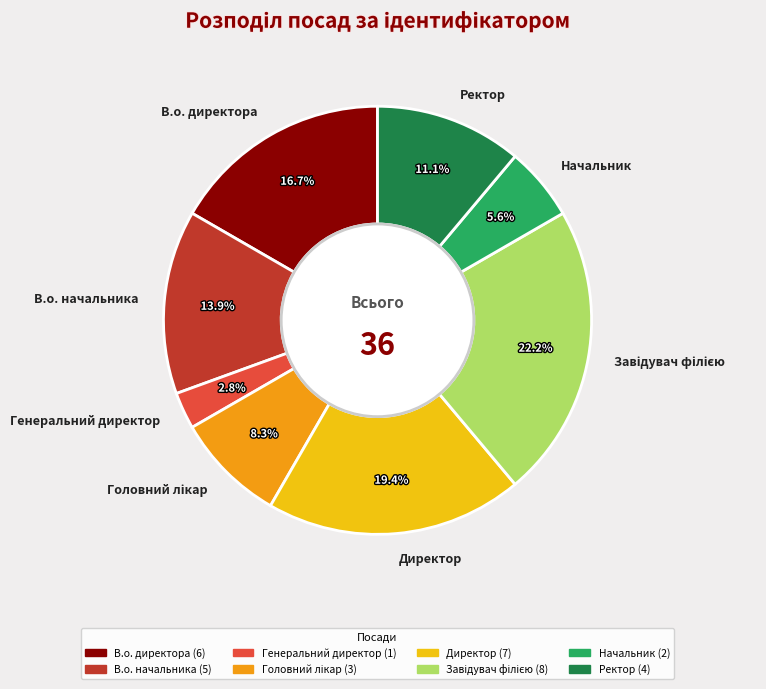

Which slice is the smallest?

Генеральний директор